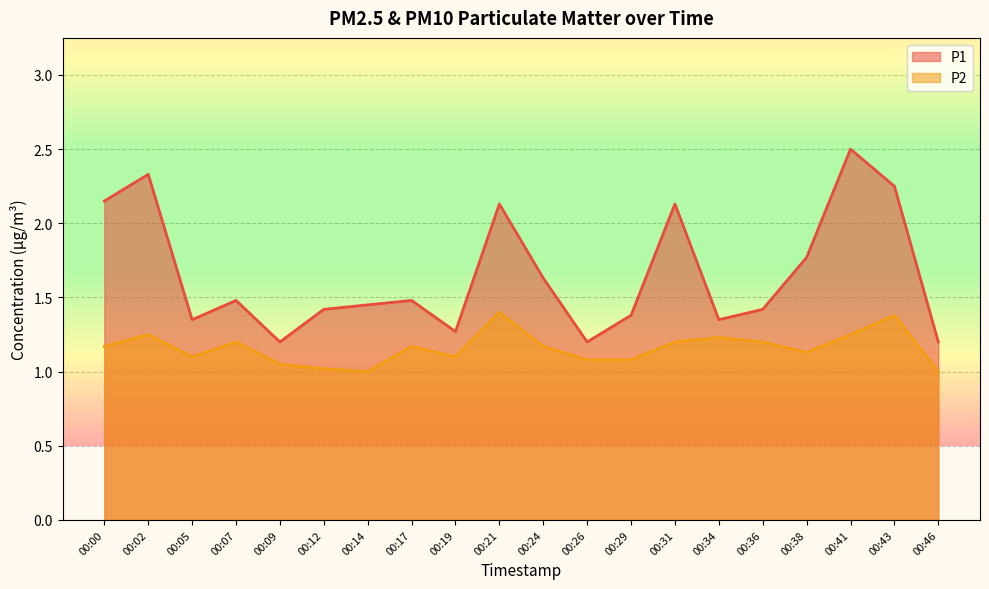

Rank the series at 00:29 from lowest to highest value.

P2, P1